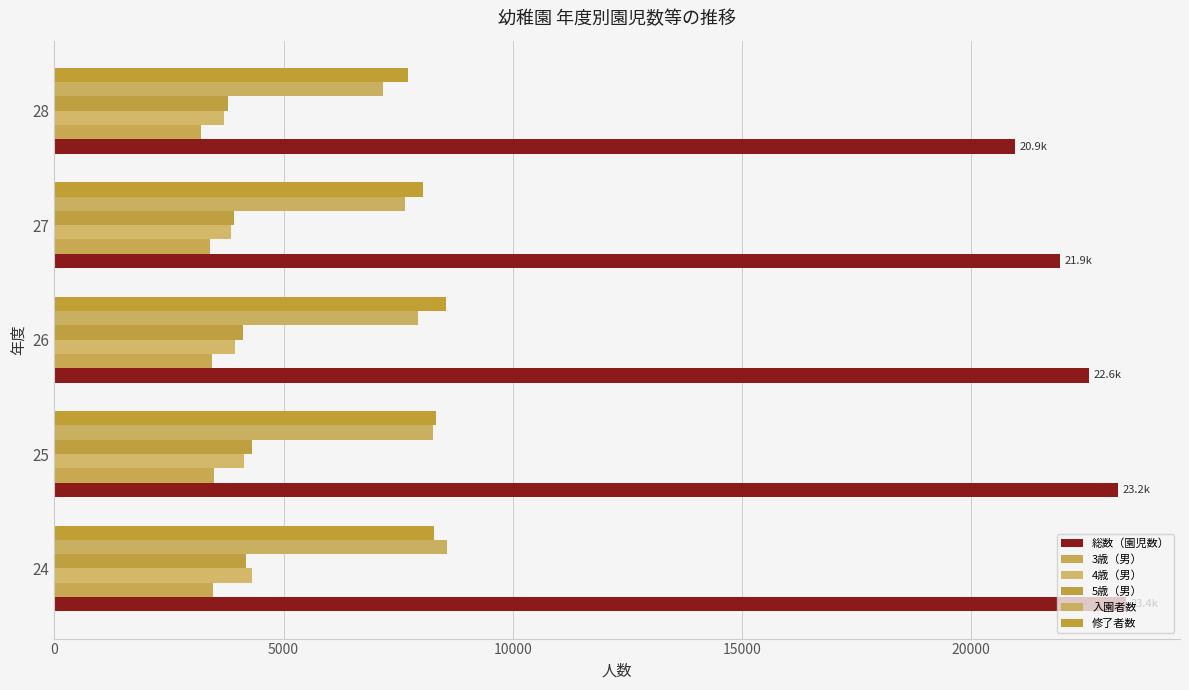

Which series has the largest total across all categories?

総数（園児数）